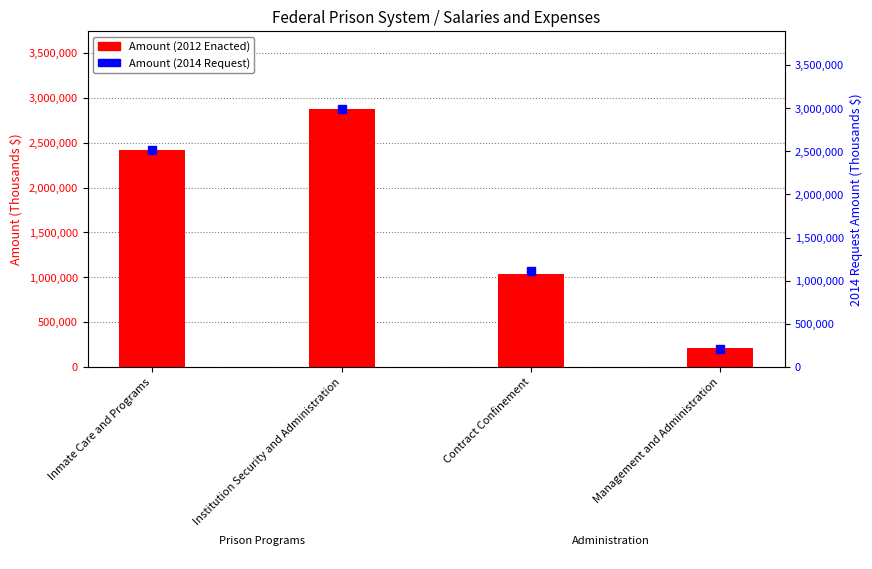

At how many categories does at least one series exceed 1610208?

2